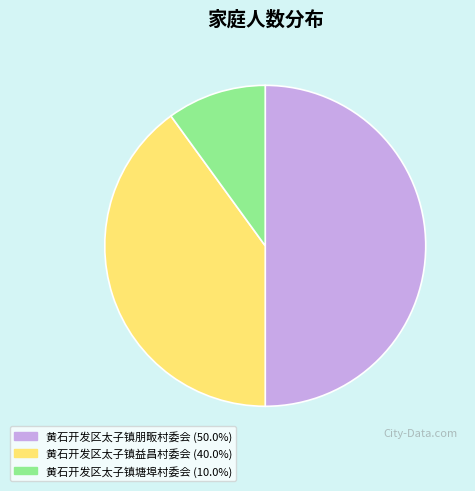

Which slice is the smallest?

黄石开发区太子镇塘埠村委会